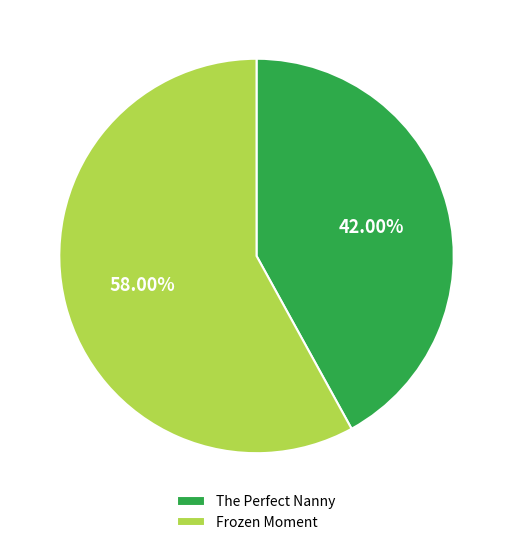

Which slice is the smallest?

The Perfect Nanny